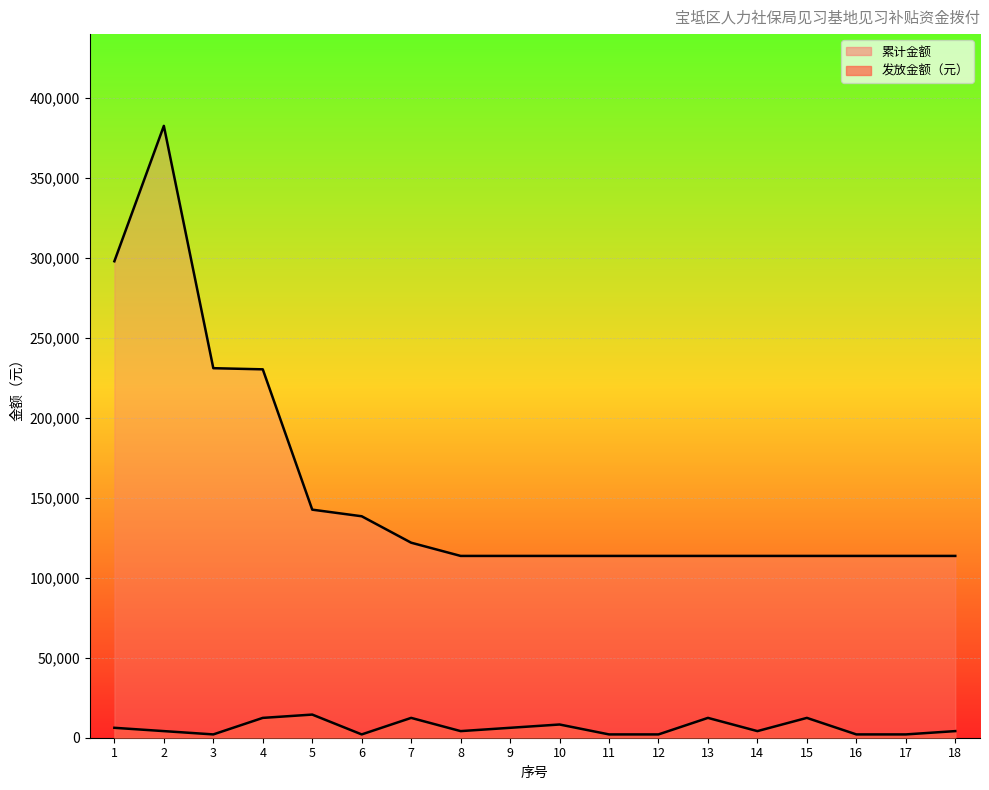

How many data points in 累计金额 are above 113630?

7